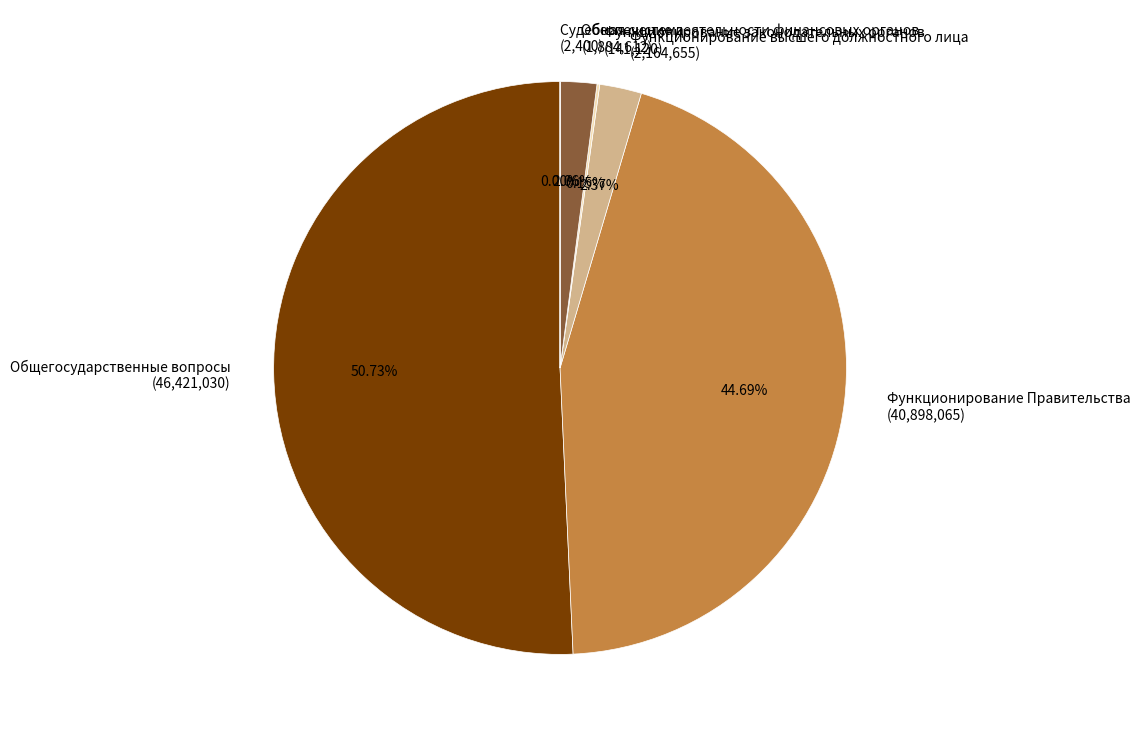

Does any single category account for the majority?

Yes